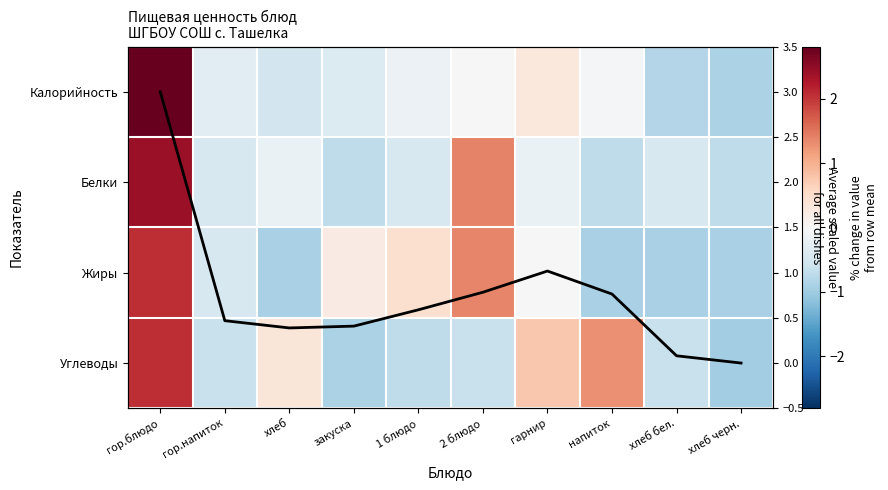

Count the number of data series in this chart.

5